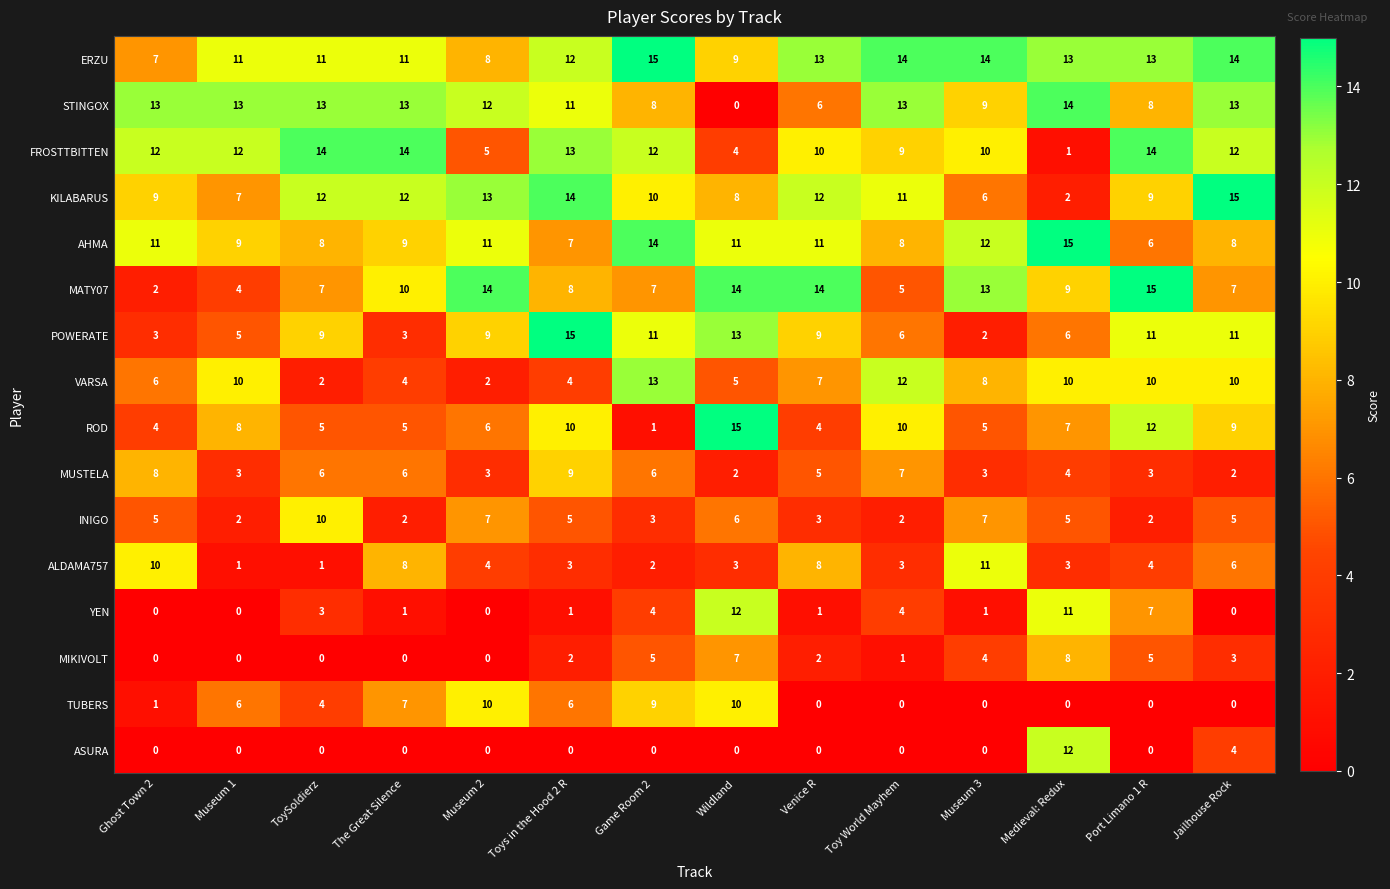

What value does the MUSTELA series have at ToySoldierz?

6